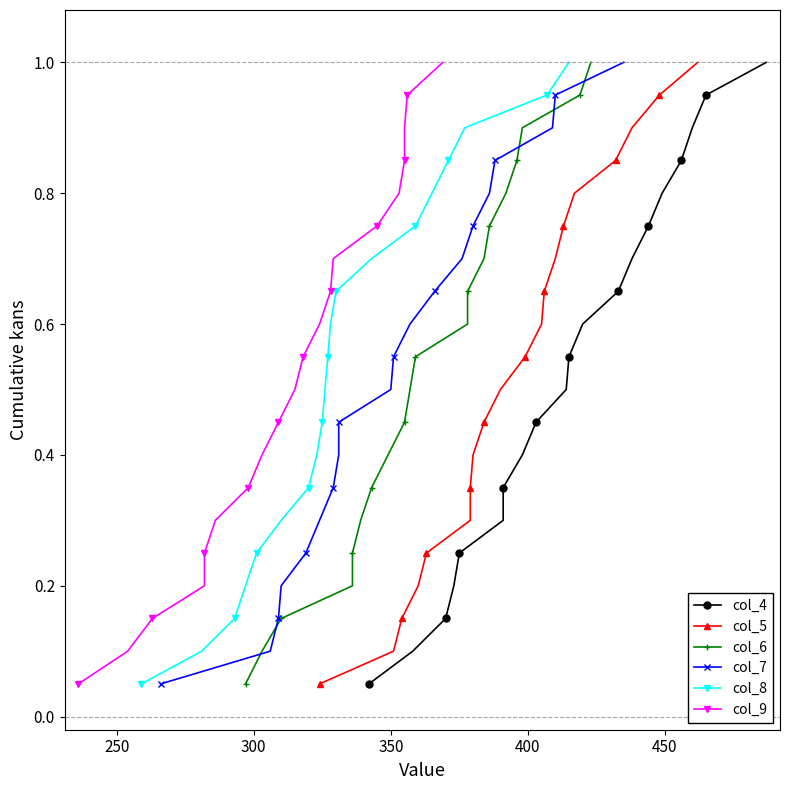

True or false: col_8 and col_5 intersect in this chart.

False